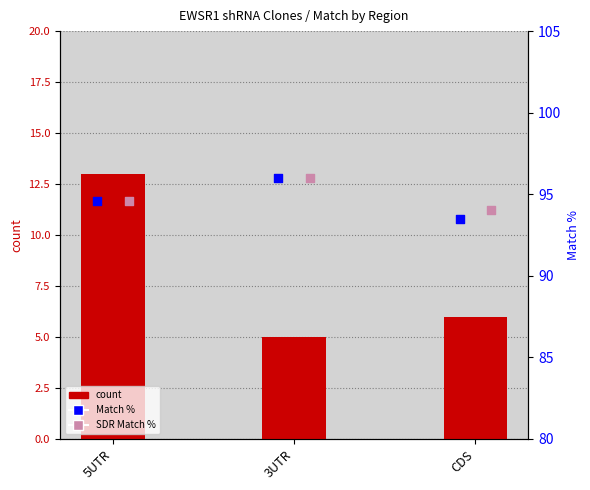

At how many categories does at least one series exceed 81?

3